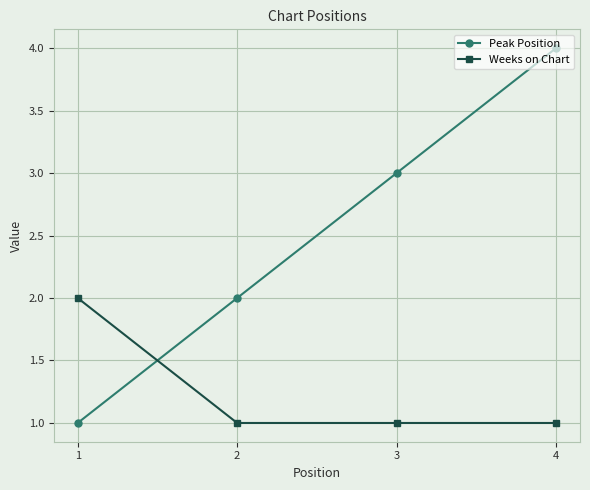

Which series has the largest total across all categories?

Peak Position